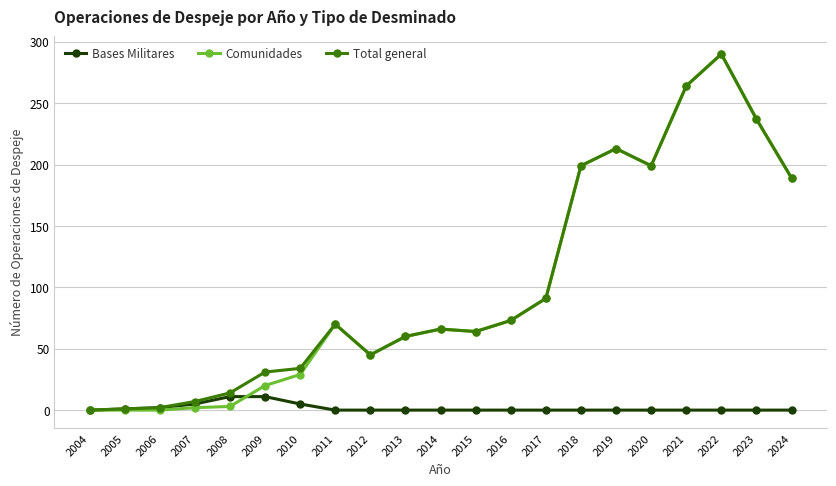

What is the difference between the maximum and minimum values in the Total general series?

290